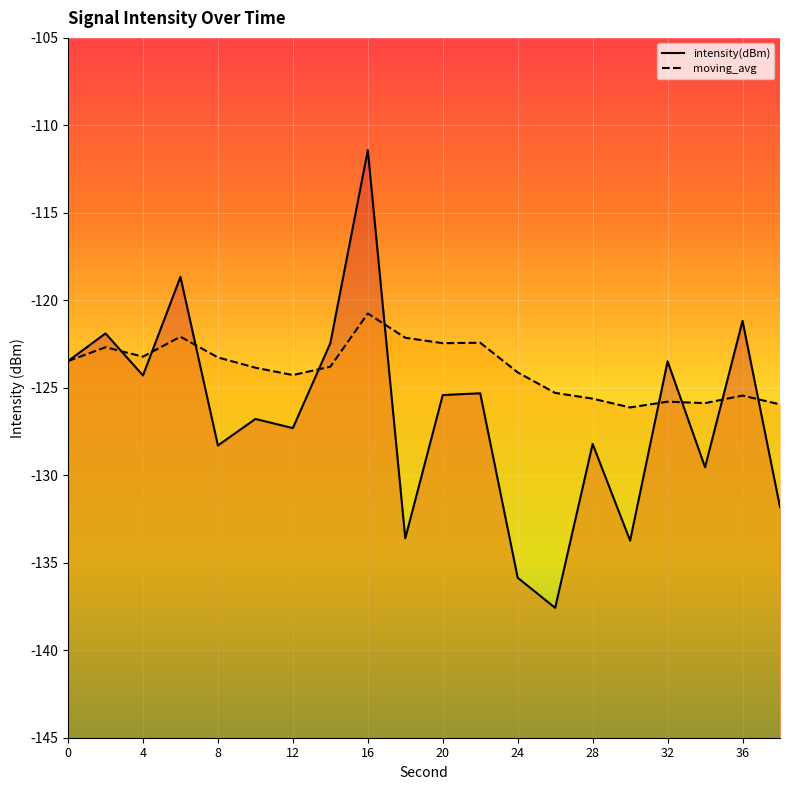

What is the difference between the maximum and minimum values in the moving_avg series?

5.4